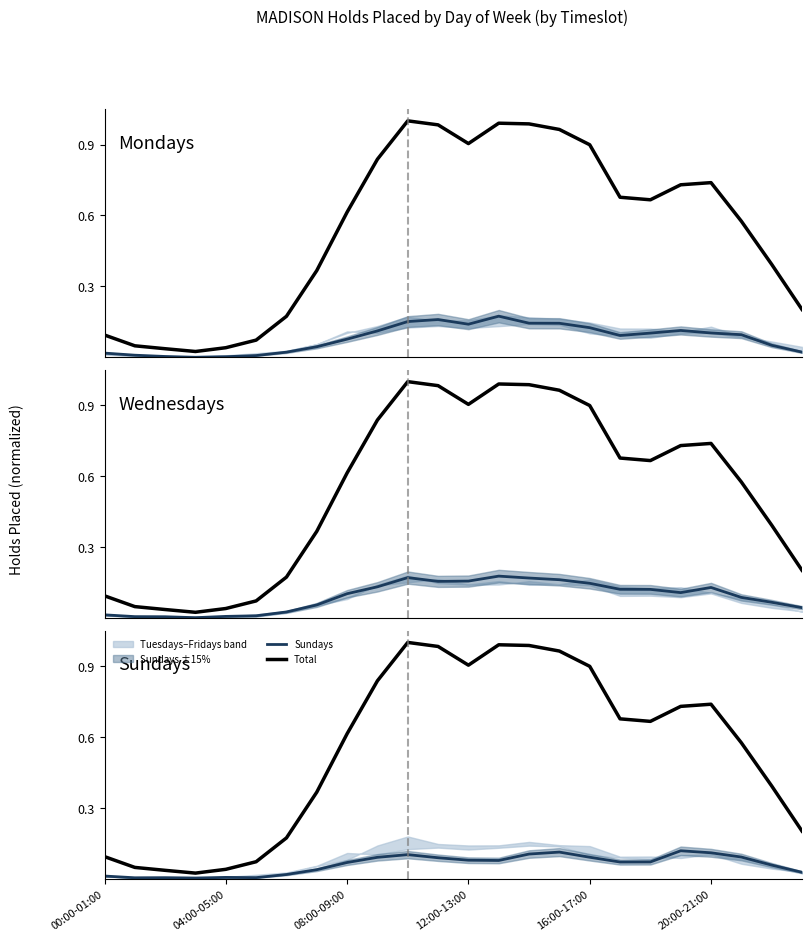

Between 9 and 20, which series saw the biggest shift?

Total